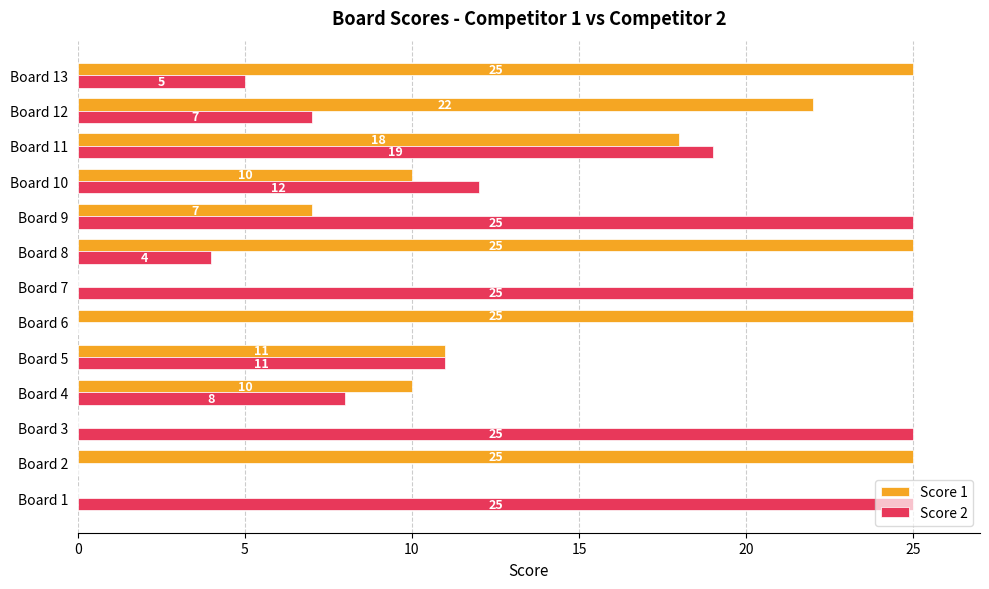

At which label is Score 2 closest to 12?

Board 10